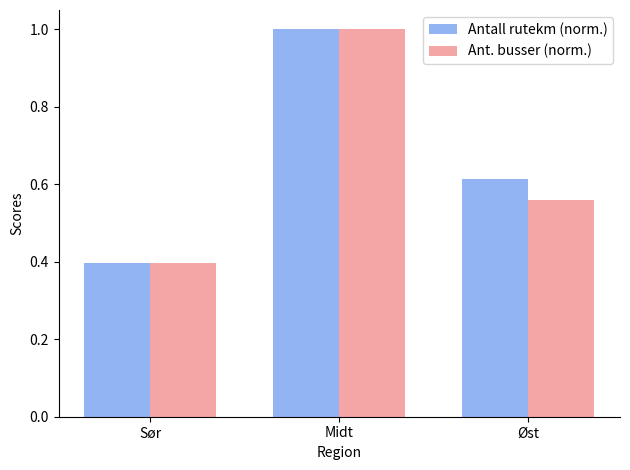

Which series has the widest spread of values?

Ant. busser (norm.)